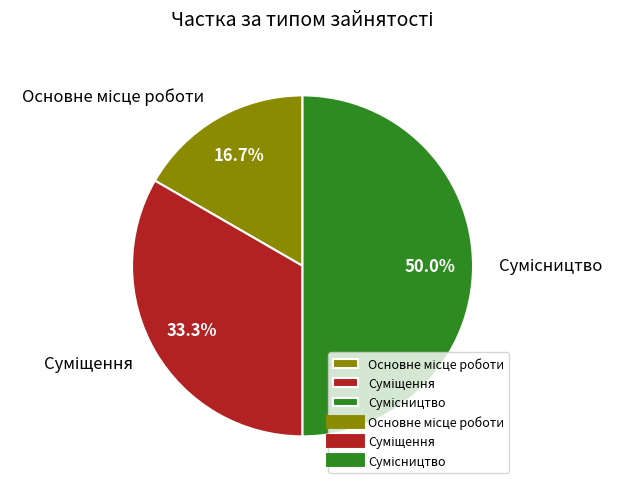

Count the number of slices in the pie.

3